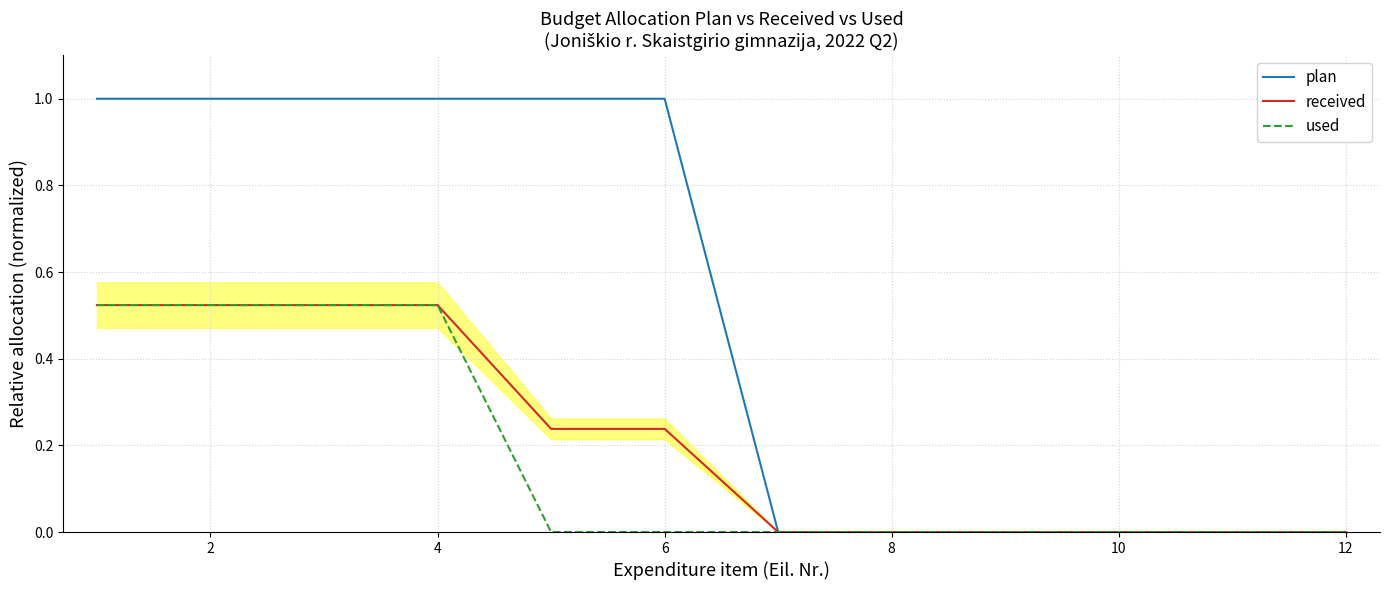

What is the sum of all used values?

2.1